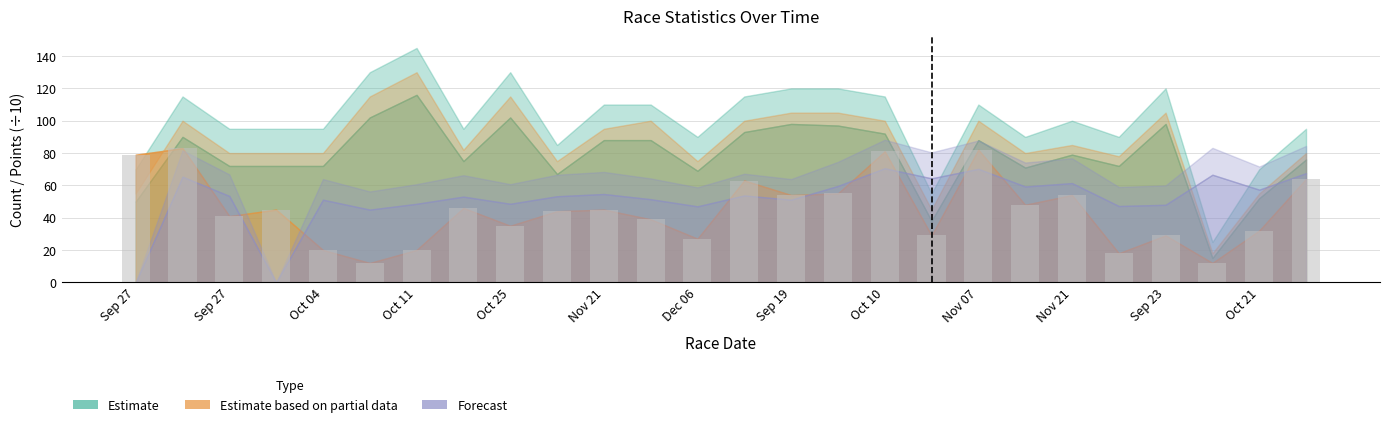

What is the value of the 6th bar from the left?

12